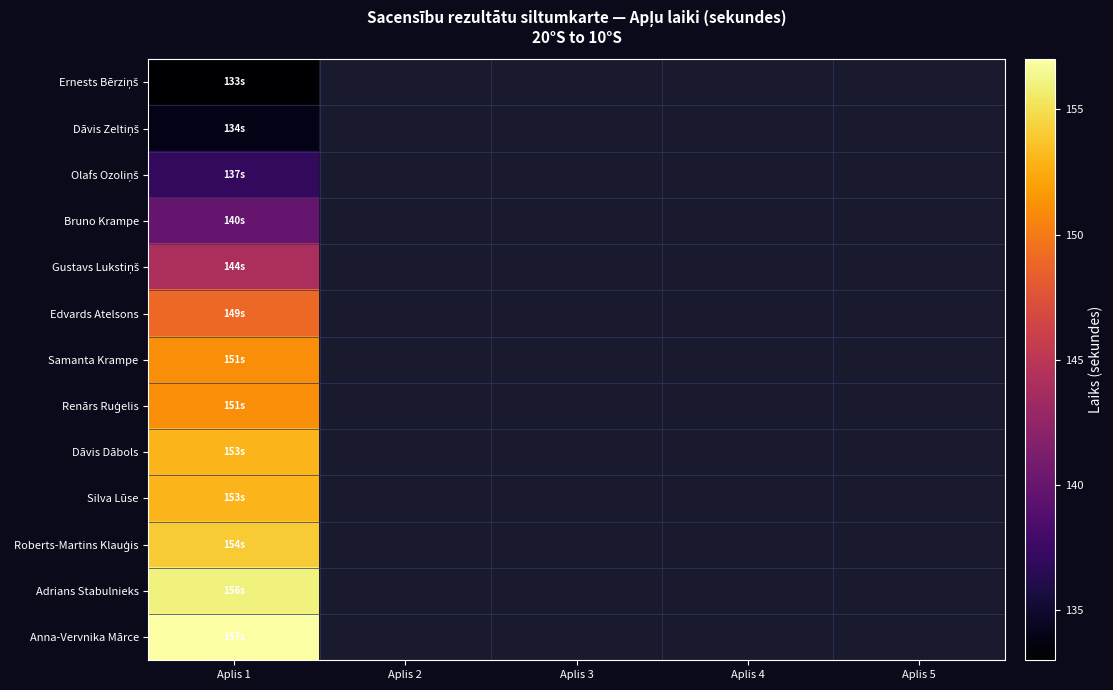

Which series has the largest range (max minus min)?

Ernests Bērziņš